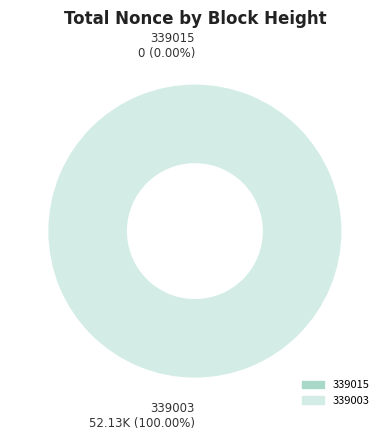

To the nearest percent, what is the difference between the largest and smallest slice percentages?

100%